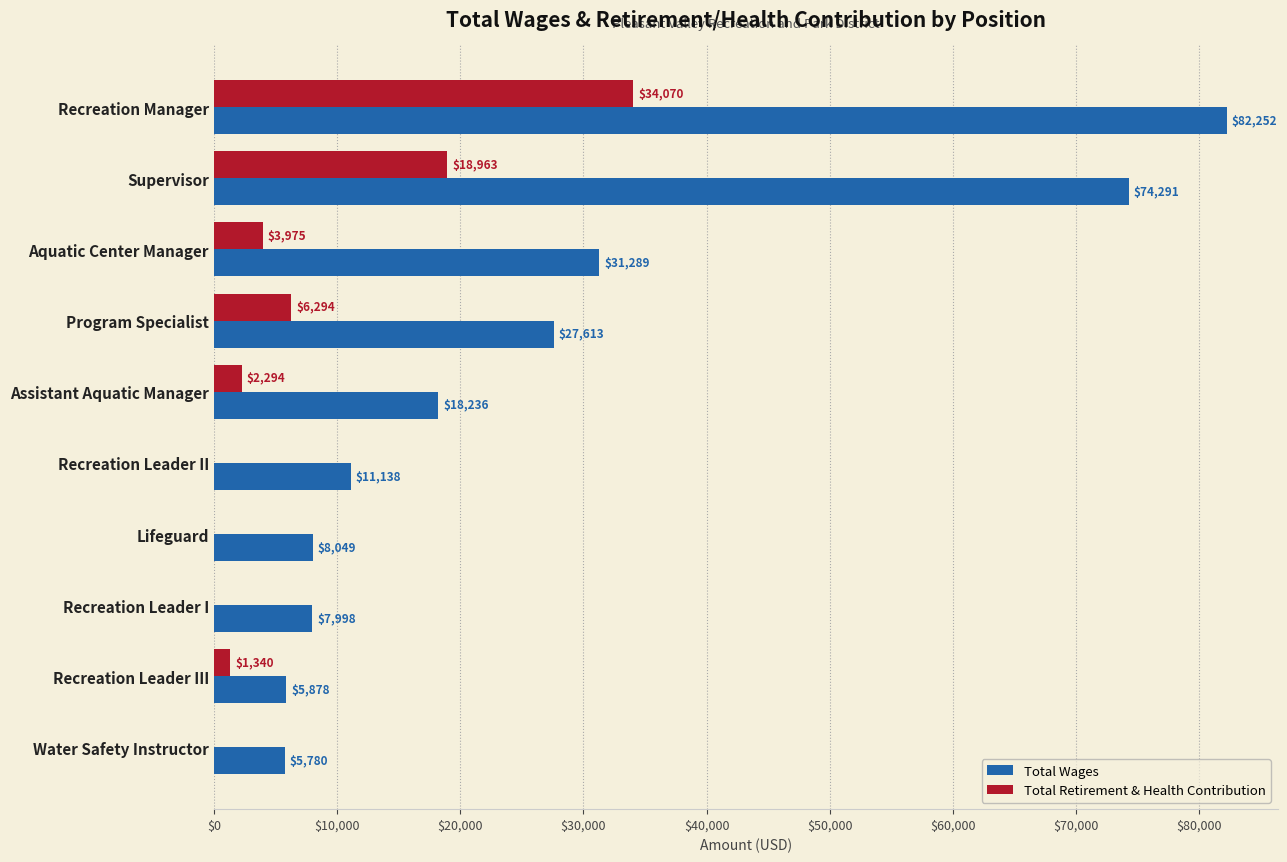

Count the number of categories in the chart.

10